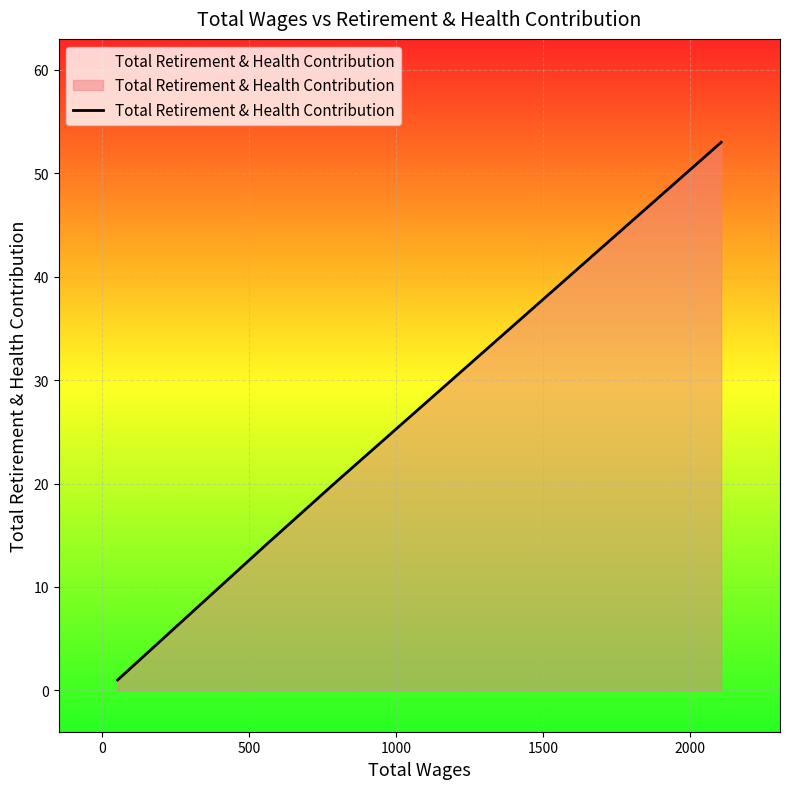

How many distinct data groups are displayed?

1